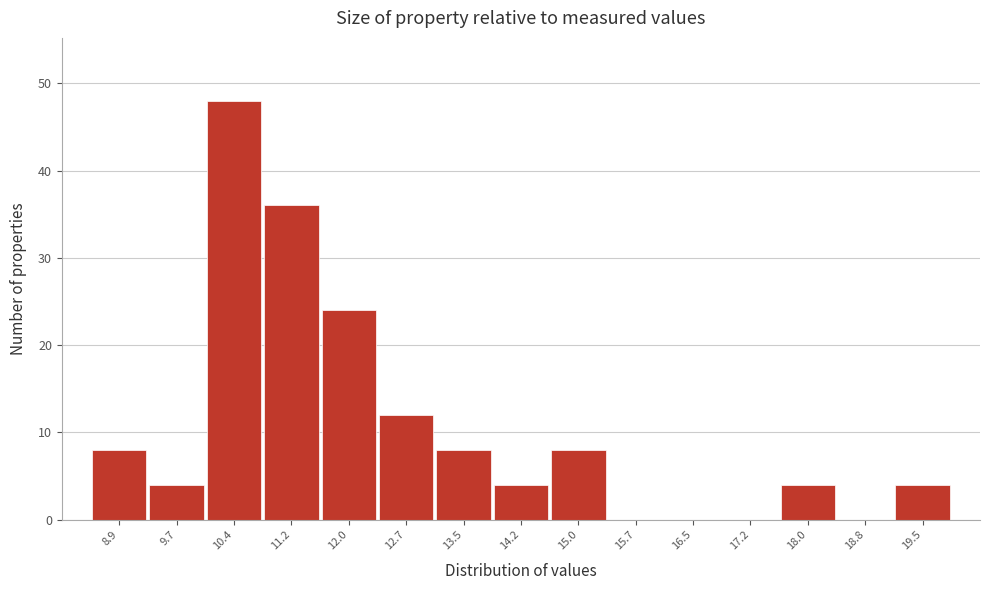

Reading left to right, list all the values displayed in this chart.

8.9=8	9.7=4	10.4=48	11.2=36	12.0=24	12.7=12	13.5=8	14.2=4	15.0=8	15.7=0	16.5=0	17.2=0	18.0=4	18.8=0	19.5=4